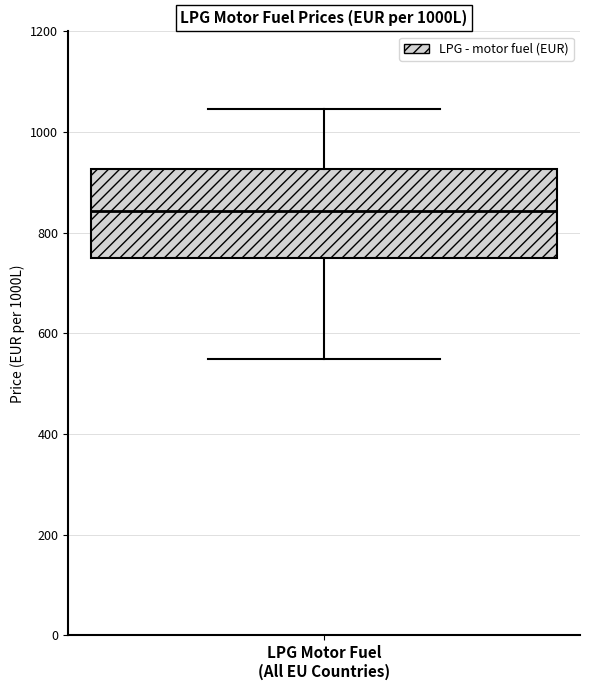

Read this box plot against the y-axis: the position of the median line, the range covered by the box, and the ends of both whiskers. The values are not printed on the chart, so give them approximately, as read against the axis.

median 840, box 760 to 920, whiskers 540 to 1040